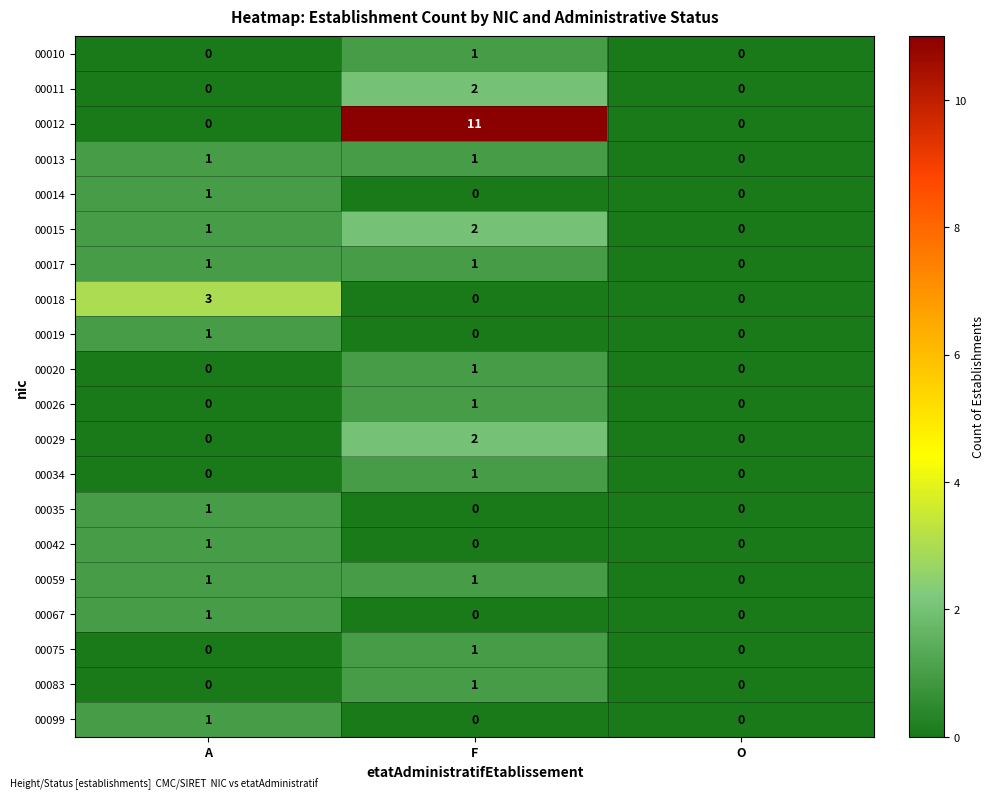

Count the 00042 values in the range 0 to 1.

3